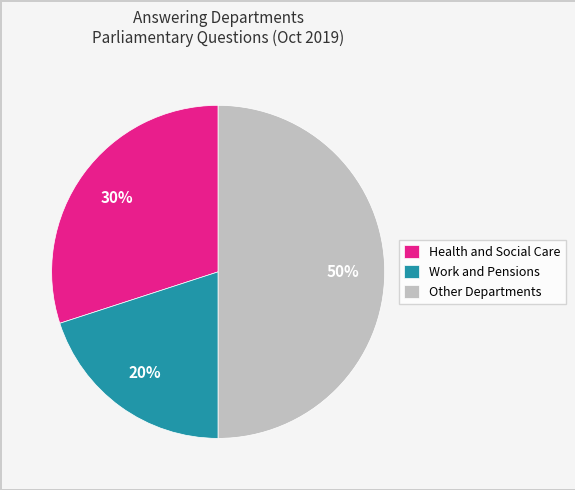

The Health and Social Care slice represents 30% of the pie. True or false?

True